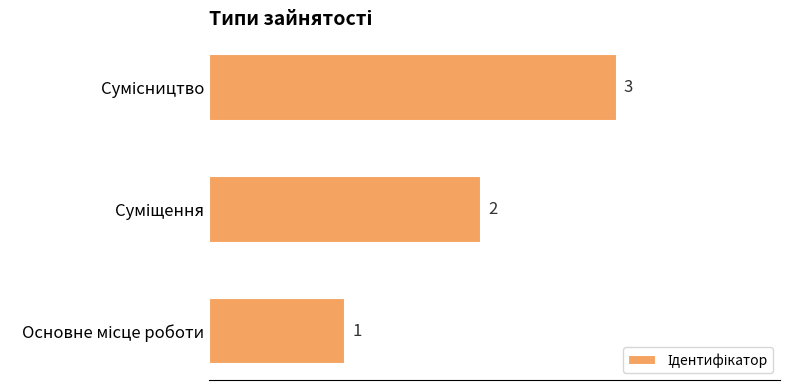

How many values are between 1 and 3?

3